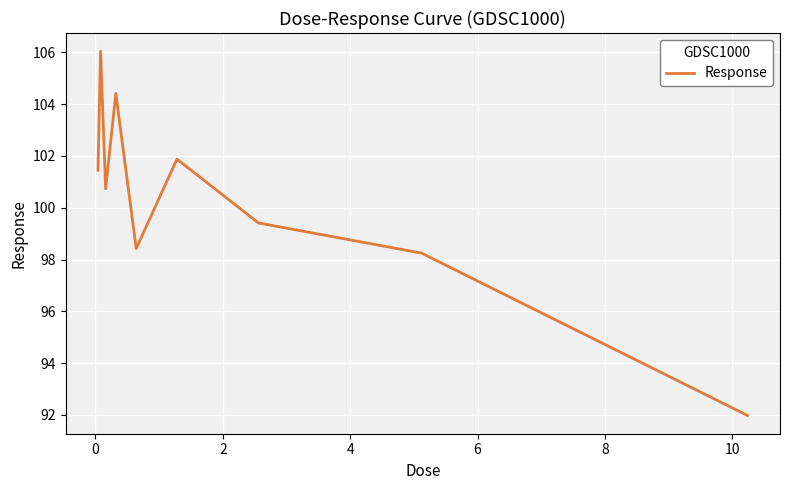

What is the greatest value displayed?

106.0